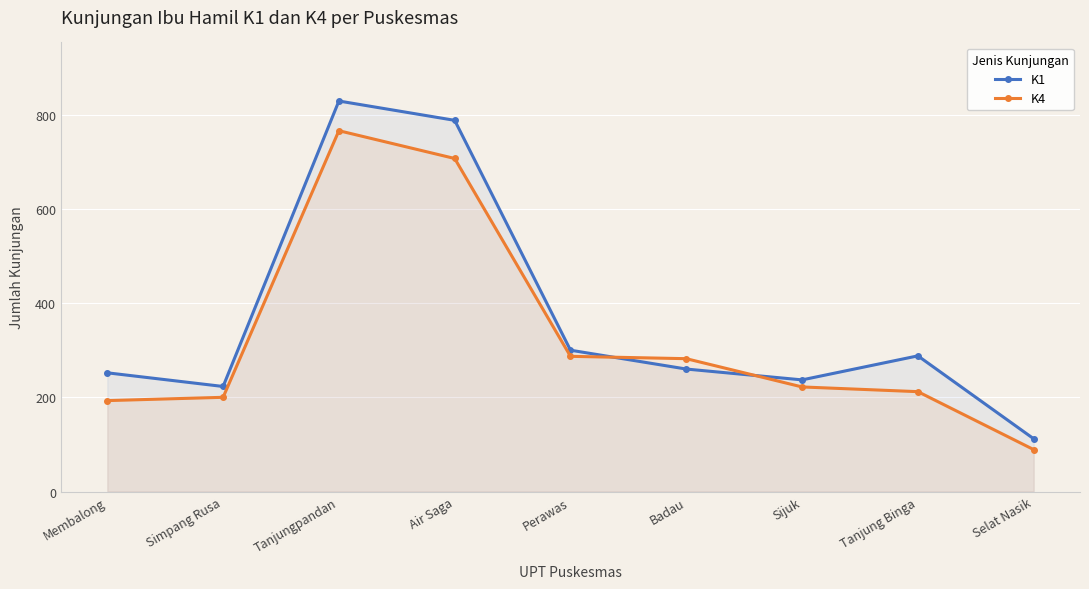

What is the label of the 4th point from the left?

Air Saga